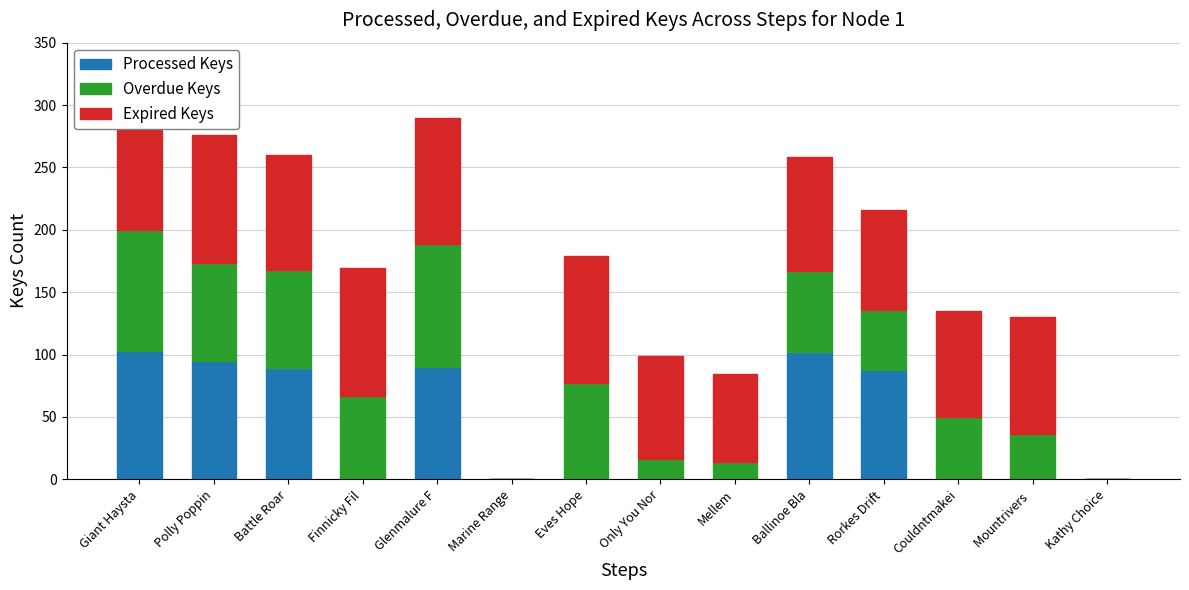

Reading left to right, transcribe all the data shown in this chart.

Processed Keys: 103	95	89	0	90	0	0	0	0	102	88	0	0	0
Overdue Keys: 97	78	79	67	99	0	77	16	14	65	48	50	36	0
Expired Keys: 106	103	92	102	101	0	102	83	70	91	80	85	94	0